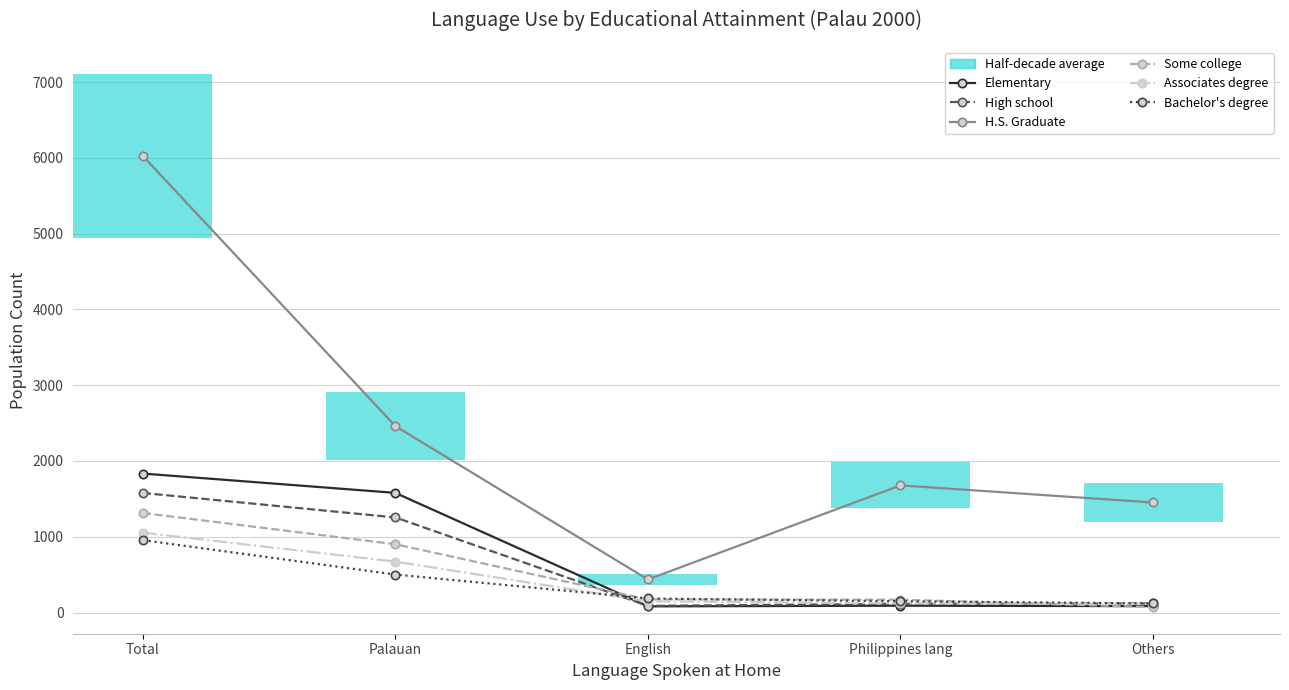

Are the bars horizontal?

Yes